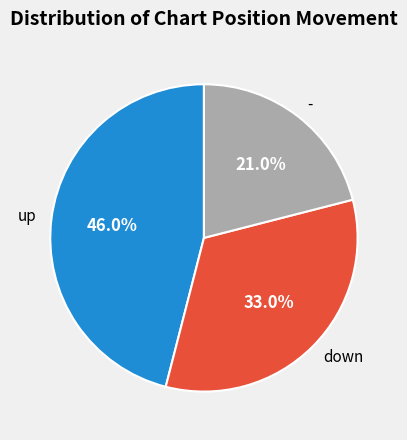

To the nearest percent, what is the difference between the up and down slice percentages?

13%